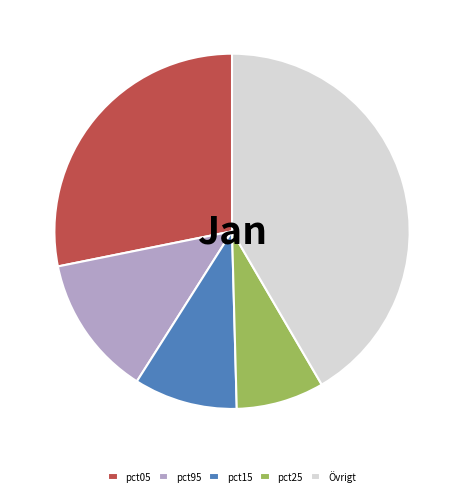

Which category has the biggest portion of the pie?

Övrigt